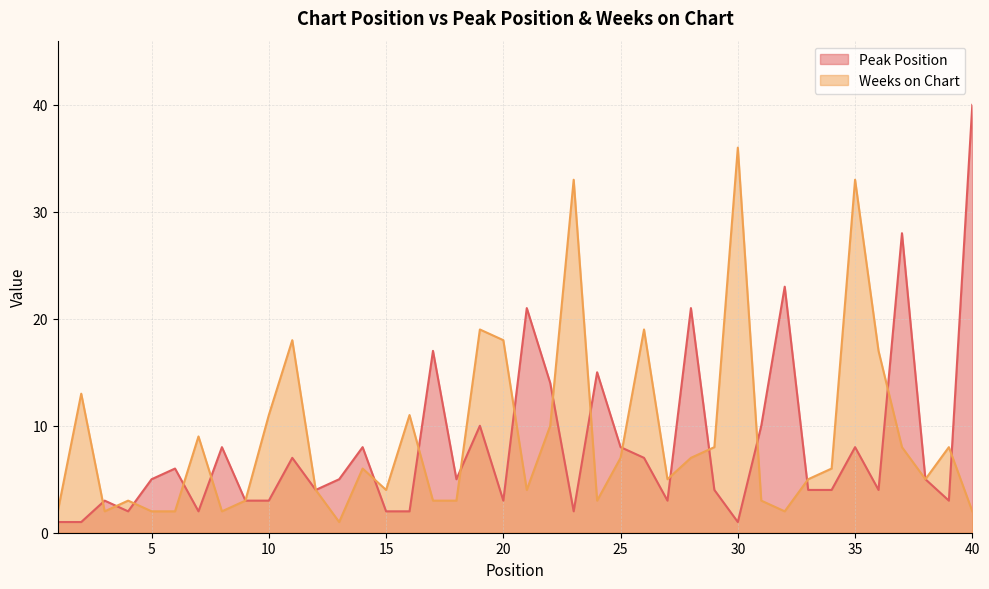

What are all the series names shown in the legend?

Peak Position, Weeks on Chart